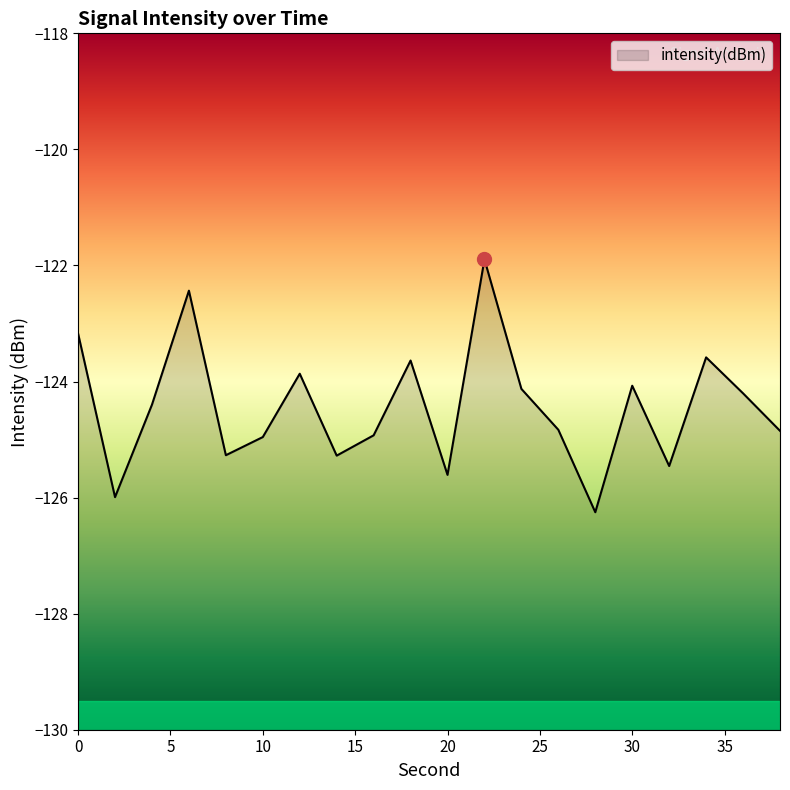

What is the value of the 12th point from the left?

-121.9